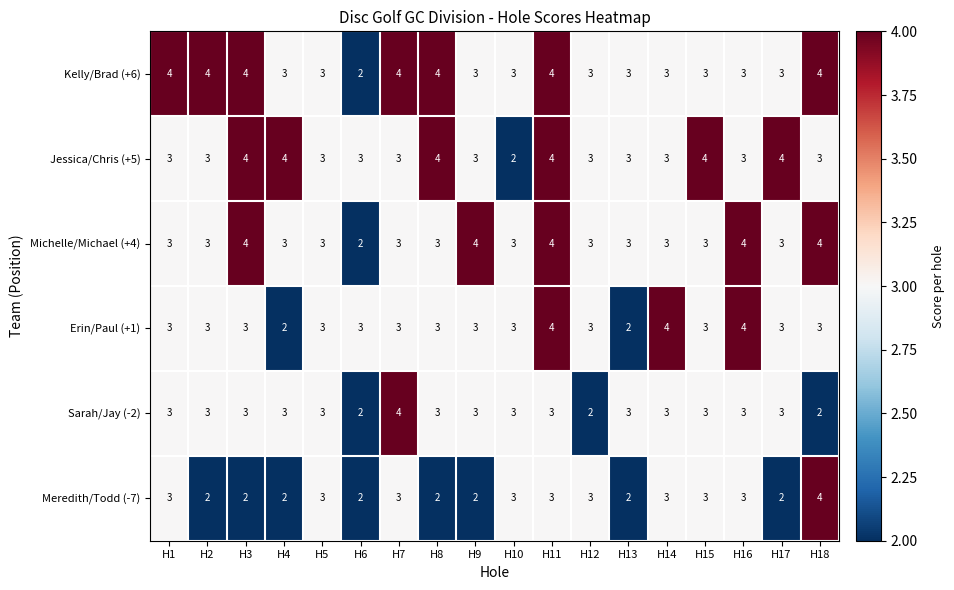

Read the Meredith/Todd (-7) value at H5.

3